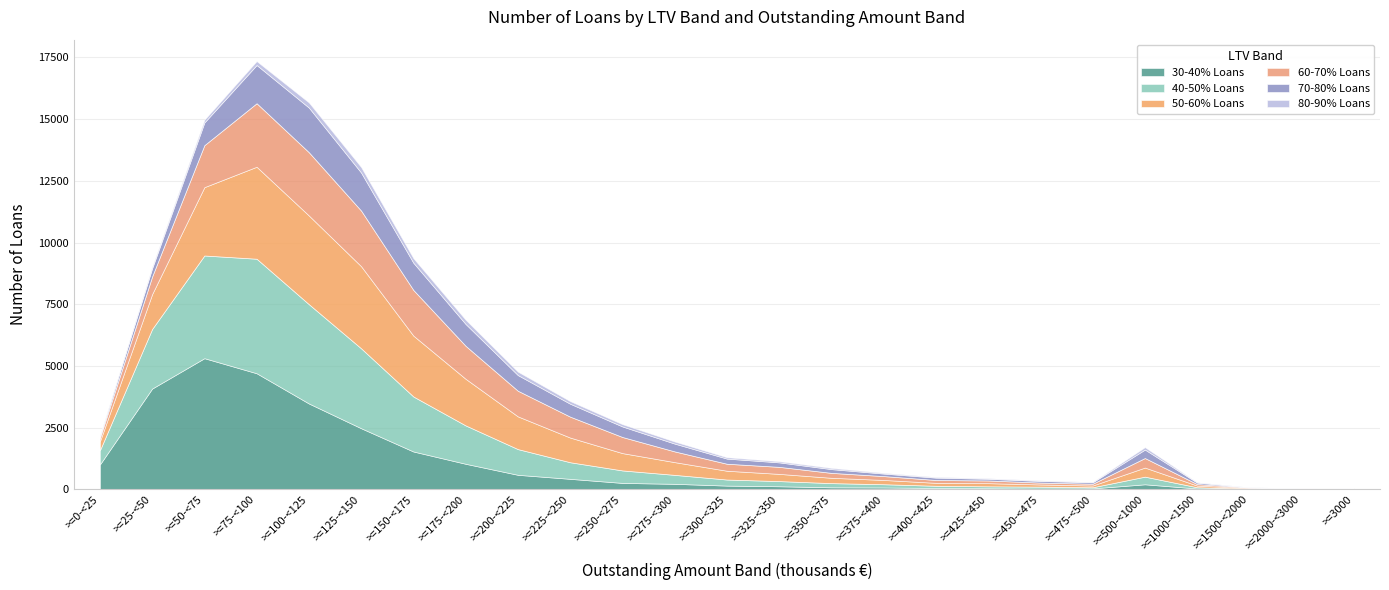

What is the label of the 22nd point from the right?

>=75-<100